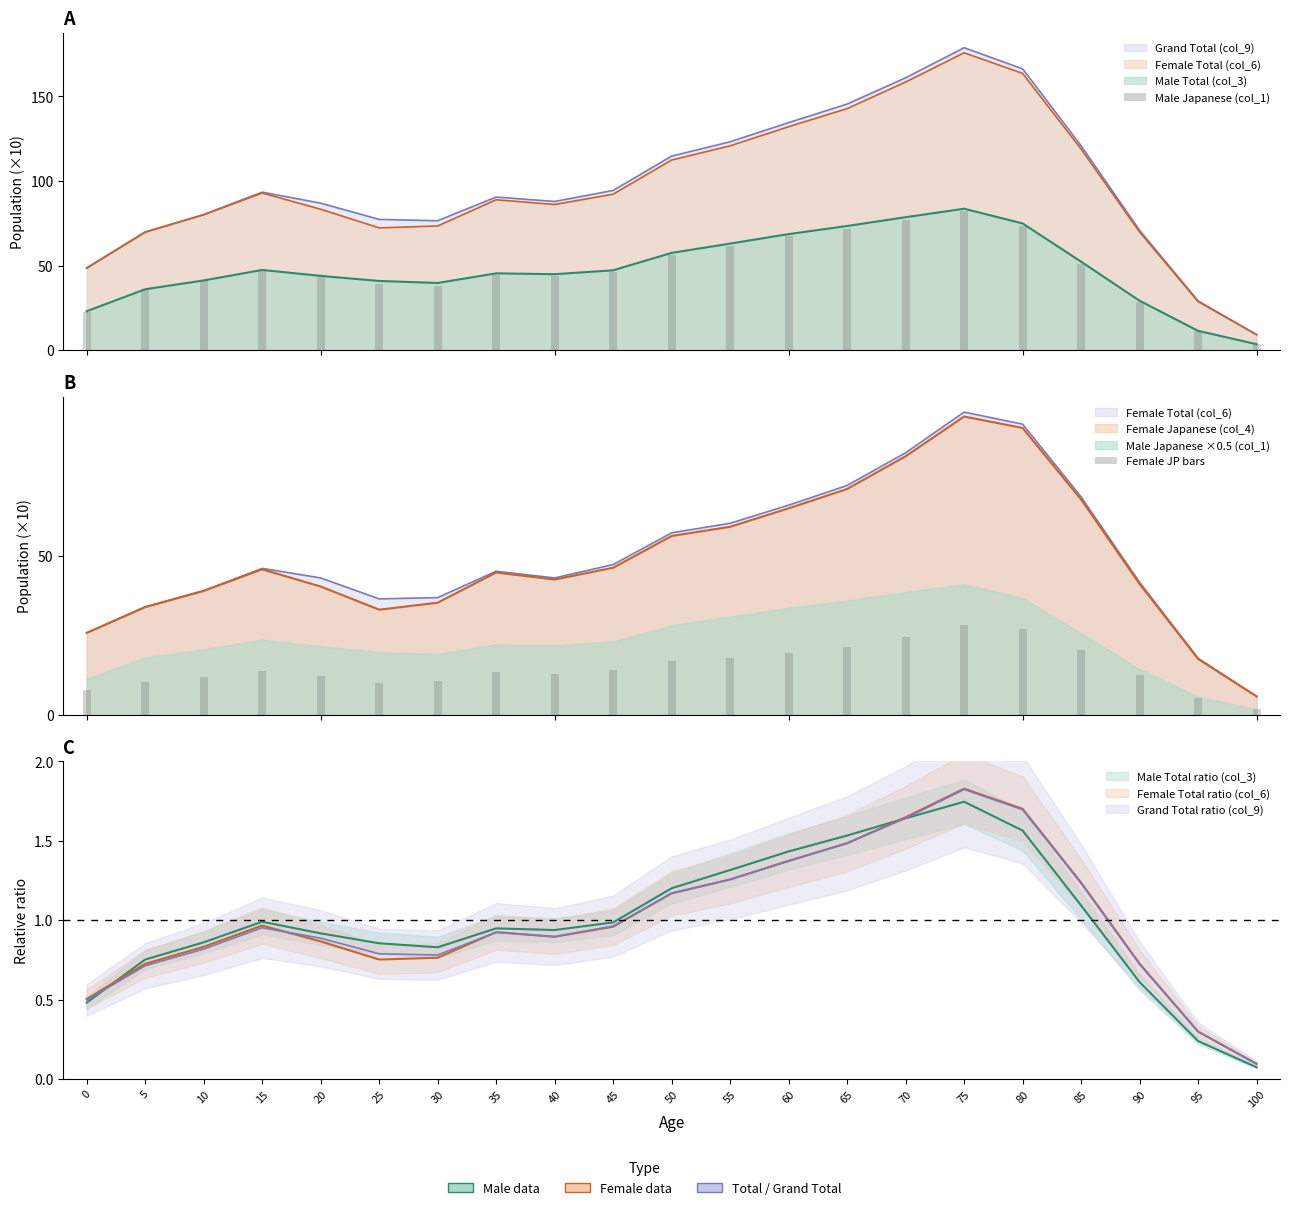

What is the difference between the maximum and minimum values in the Female JP bars series?

26.4